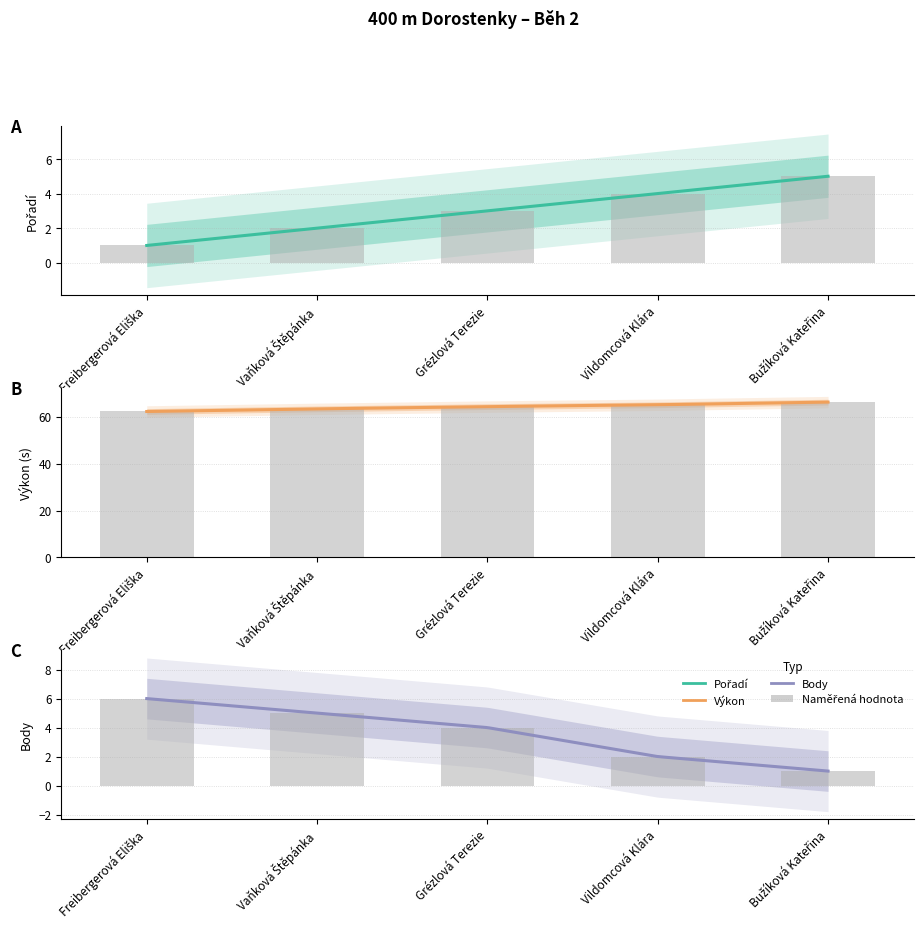

What is the total value across all series at Vildomcová Klára?

71.1